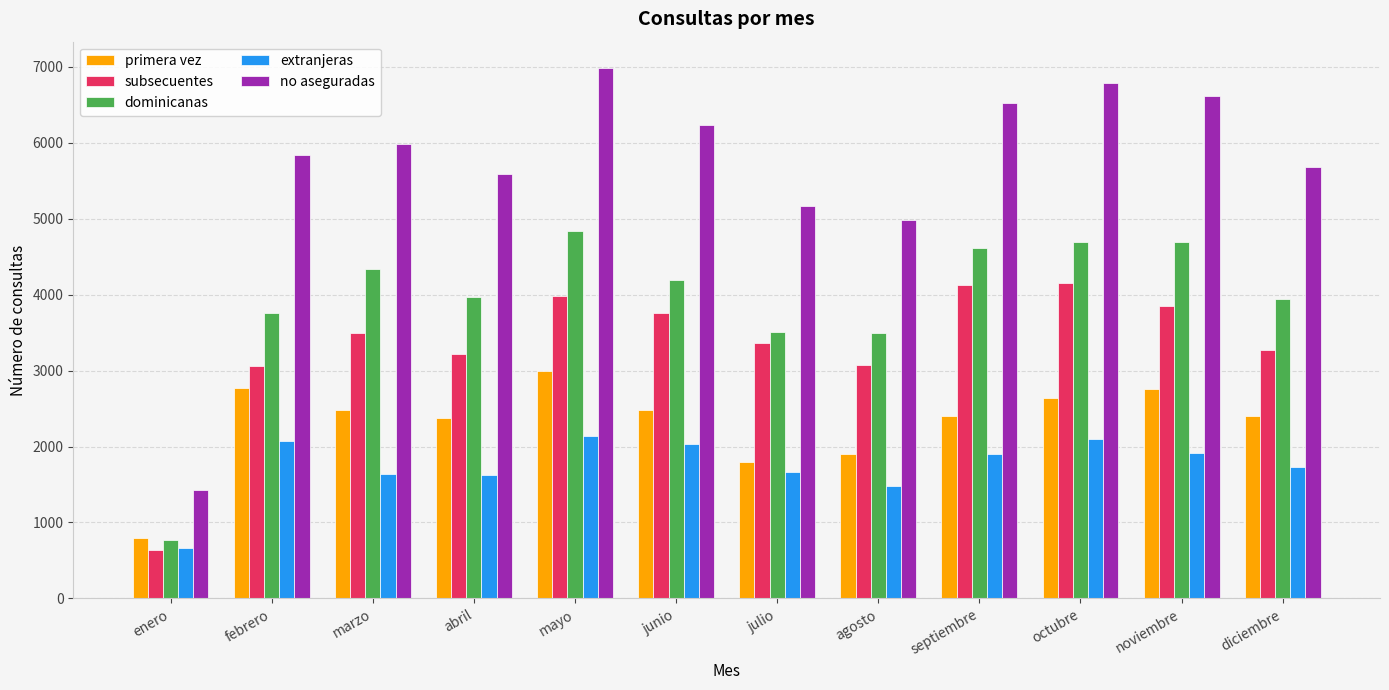

The primera vez series shows 1508 at marzo. True or false?

False